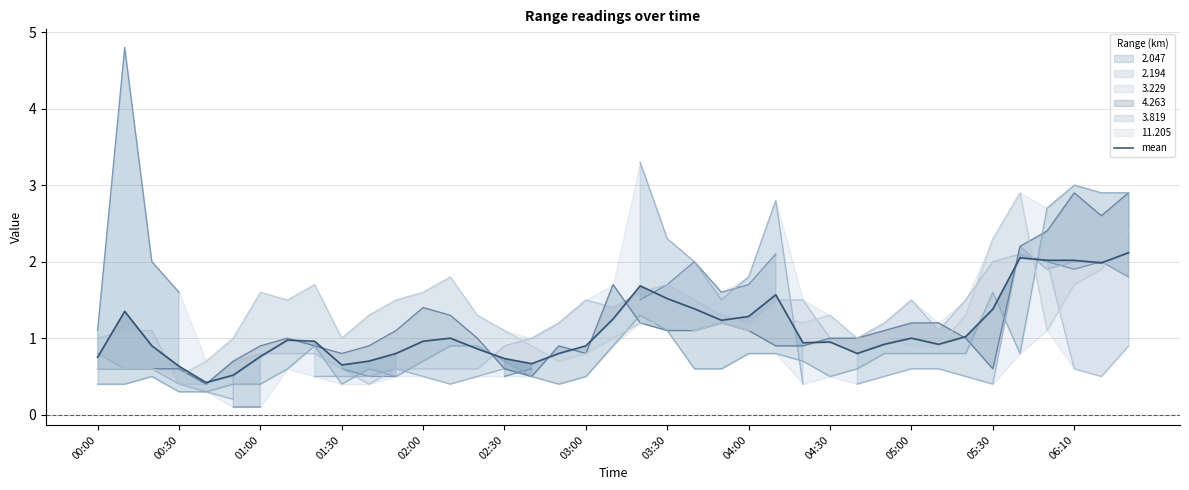

What is the minimum value shown in the chart?

0.4